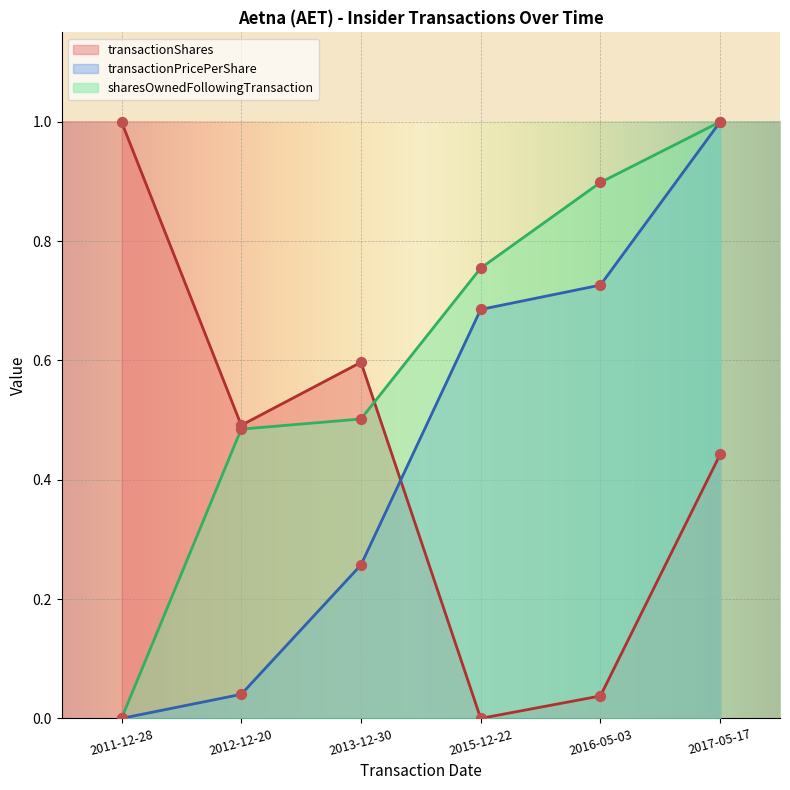

At which category is the sum across all series the highest?

2017-05-17